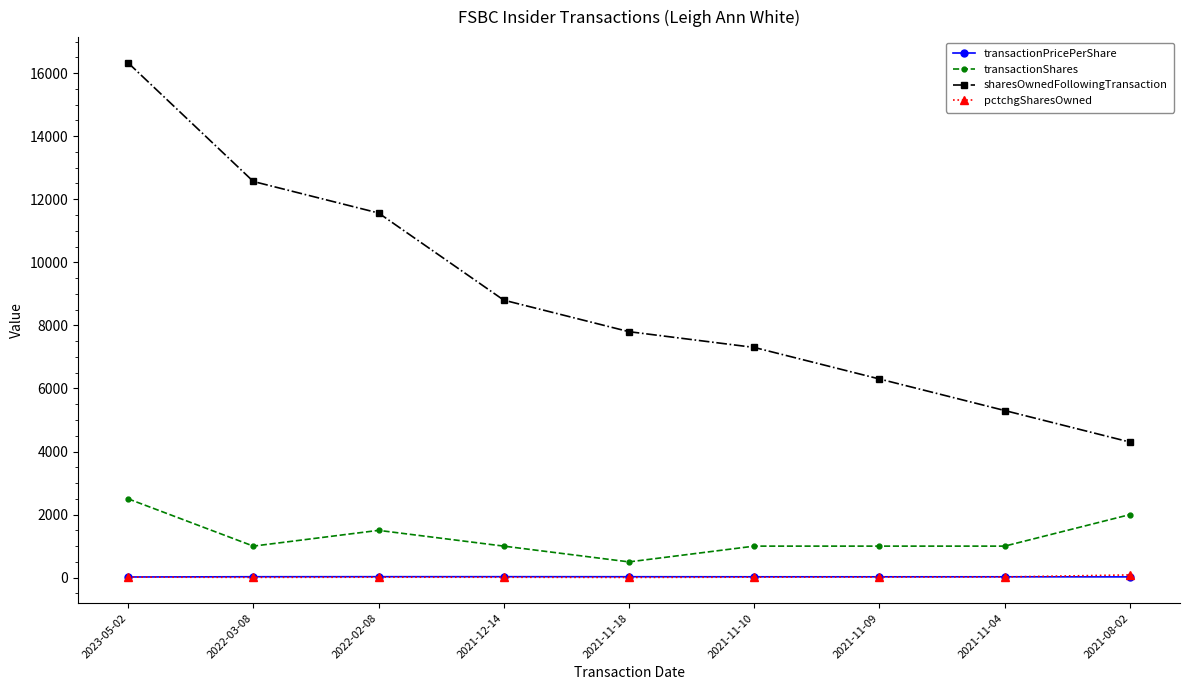

Which series has the largest range (max minus min)?

sharesOwnedFollowingTransaction